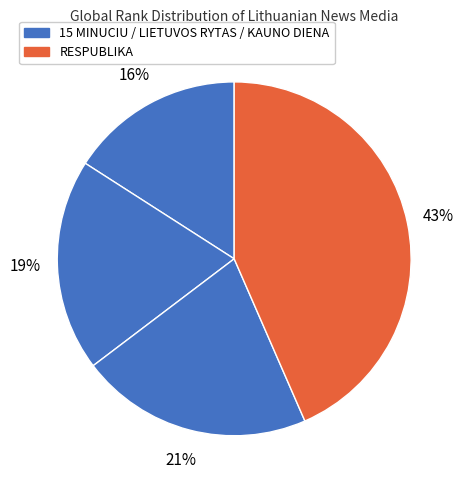

How many segments does this pie chart have?

4